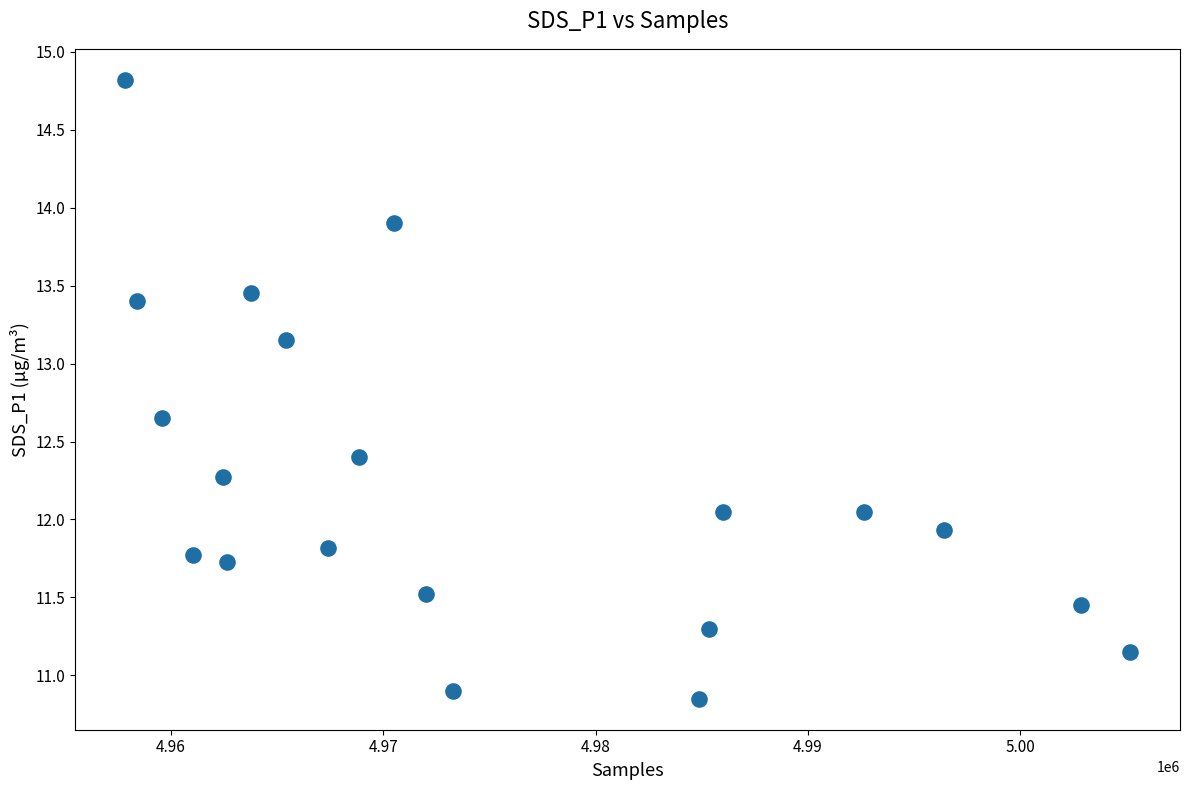

What is the range of Y values (max minus min)?

4.0